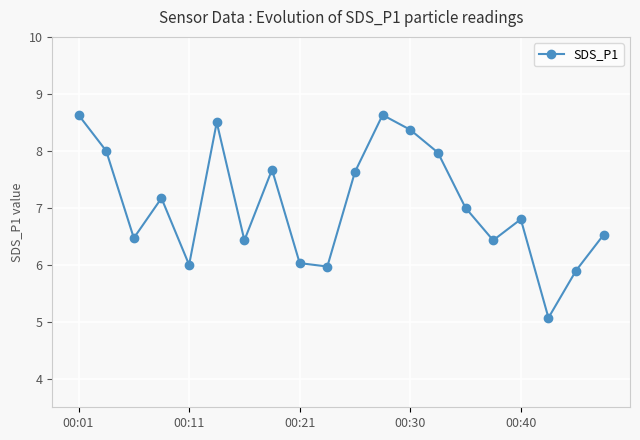

What is the smallest value displayed?

5.1